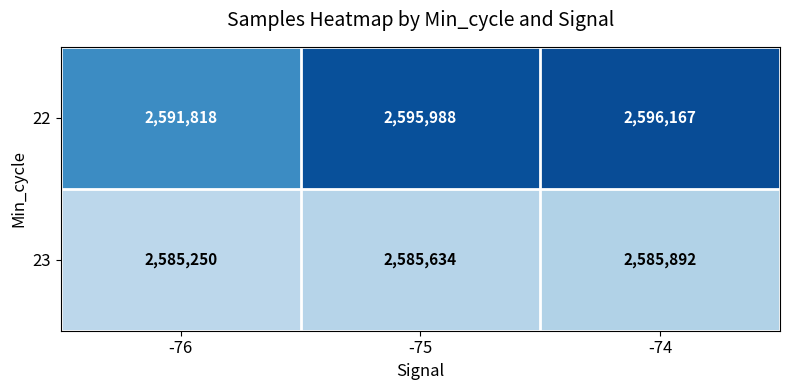

Rank the series by their average value, from lowest to highest.

23, 22